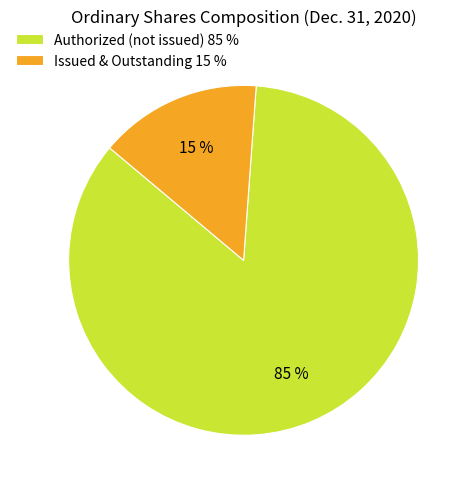

Count the number of slices in the pie.

2